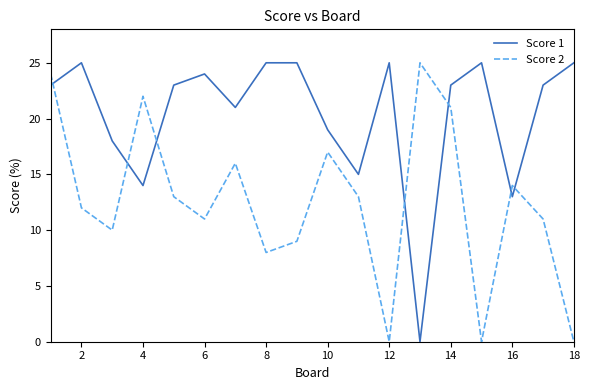

Rank the series by their average value, from highest to lowest.

Score 1, Score 2